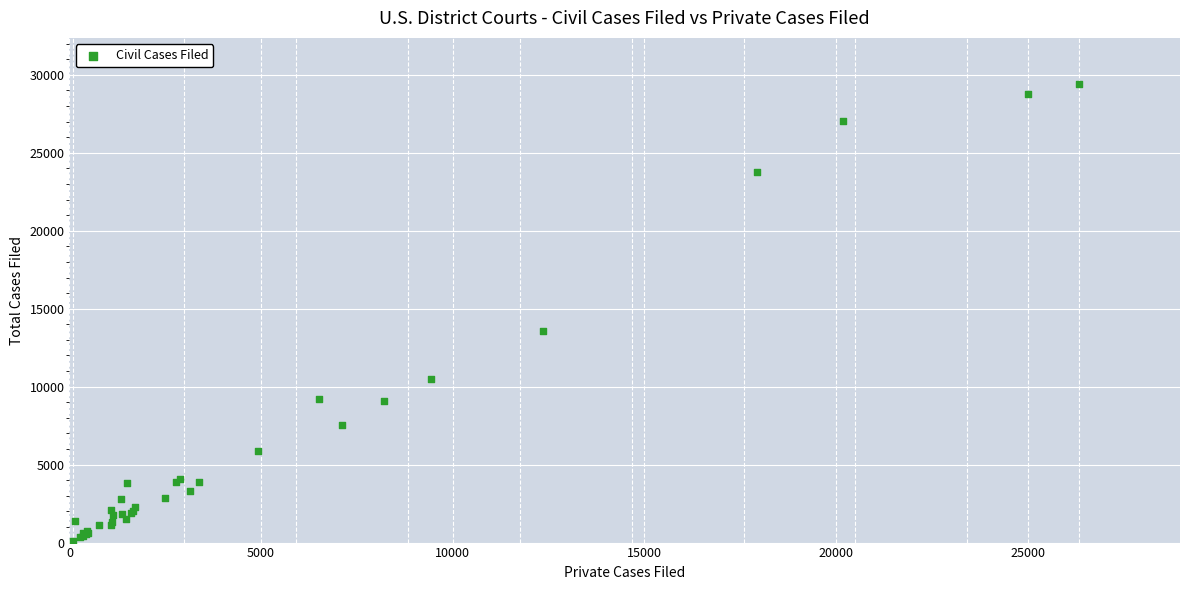

What Y value in the scatter plot is closest to 14764?

13589